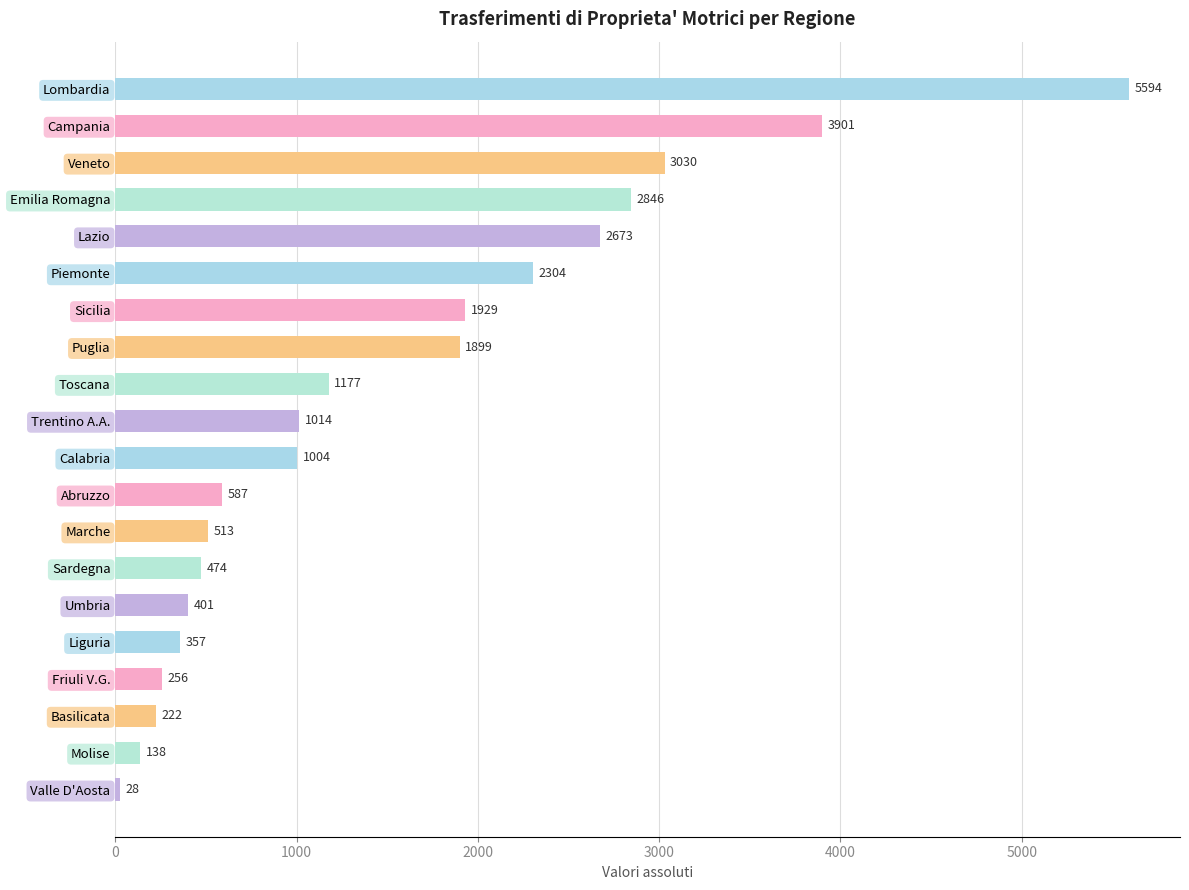

Reading top to bottom, extract all data points from this chart.

5594	3901	3030	2846	2673	2304	1929	1899	1177	1014	1004	587	513	474	401	357	256	222	138	28